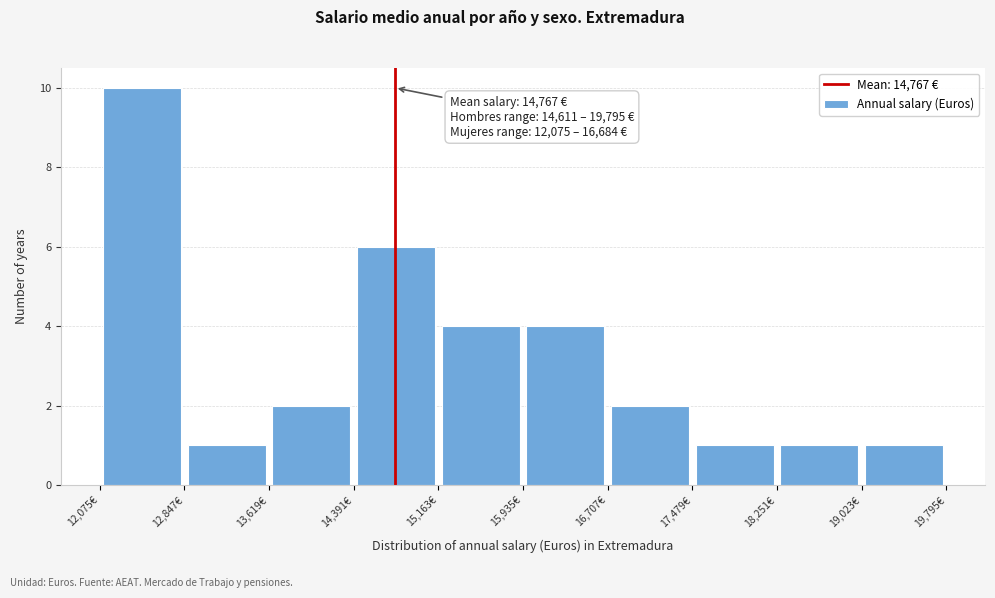

Over which range of the x-axis is the bar tallest?

12100 to 12800